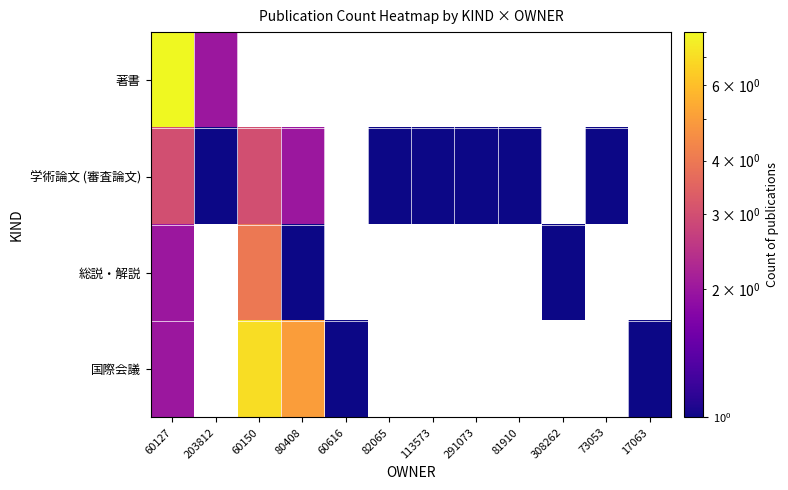

Rank the categories by 著書 value from lowest to highest.

203812, 60150, 80408, 60616, 82065, 113573, 291073, 81910, 308262, 73053, 17063, 60127